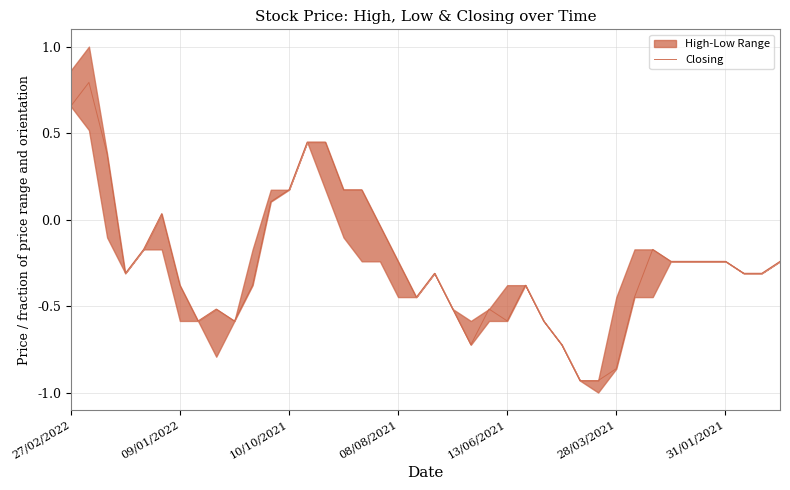

How many lines are shown in the chart?

1